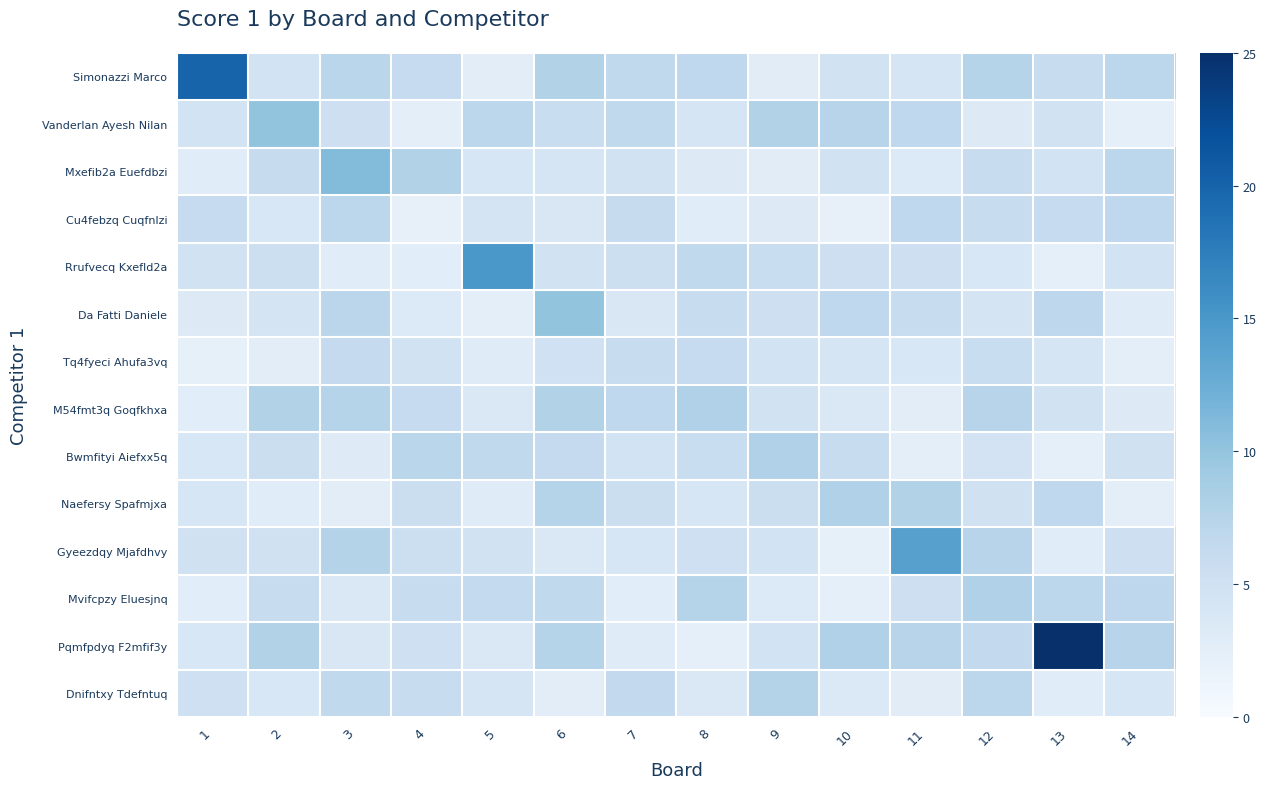

Between 2 and 10, which series saw the biggest shift?

Naefersy Spafmjxa